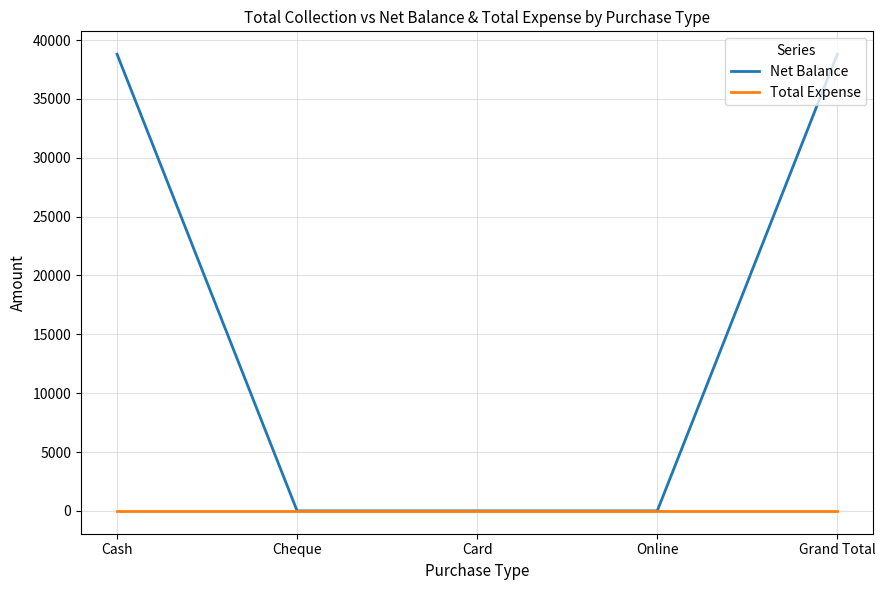

The value of Net Balance at Online is -18447. True or false?

False